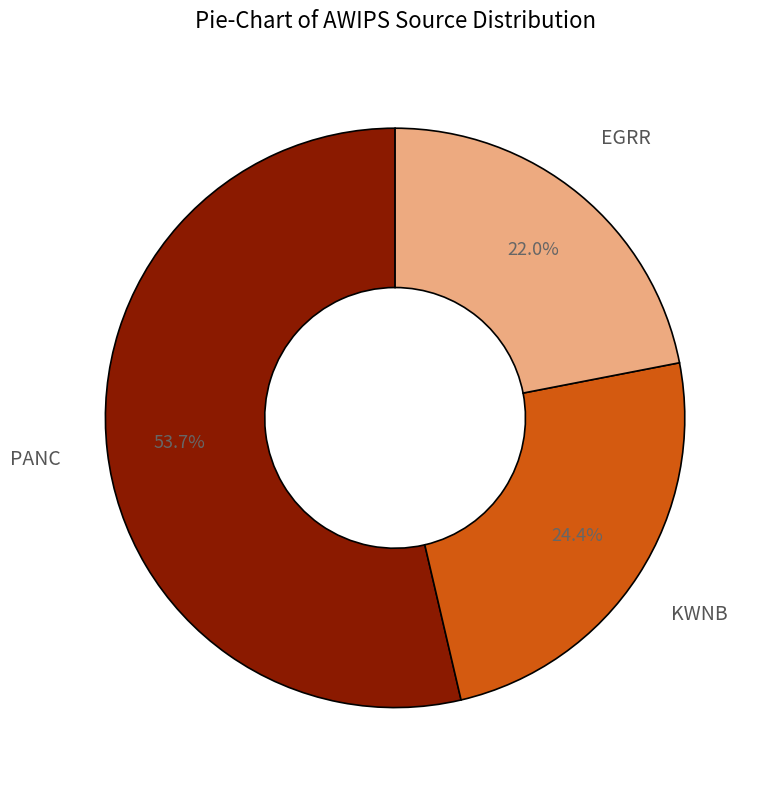

Does EGRR represent more than half of the total?

No